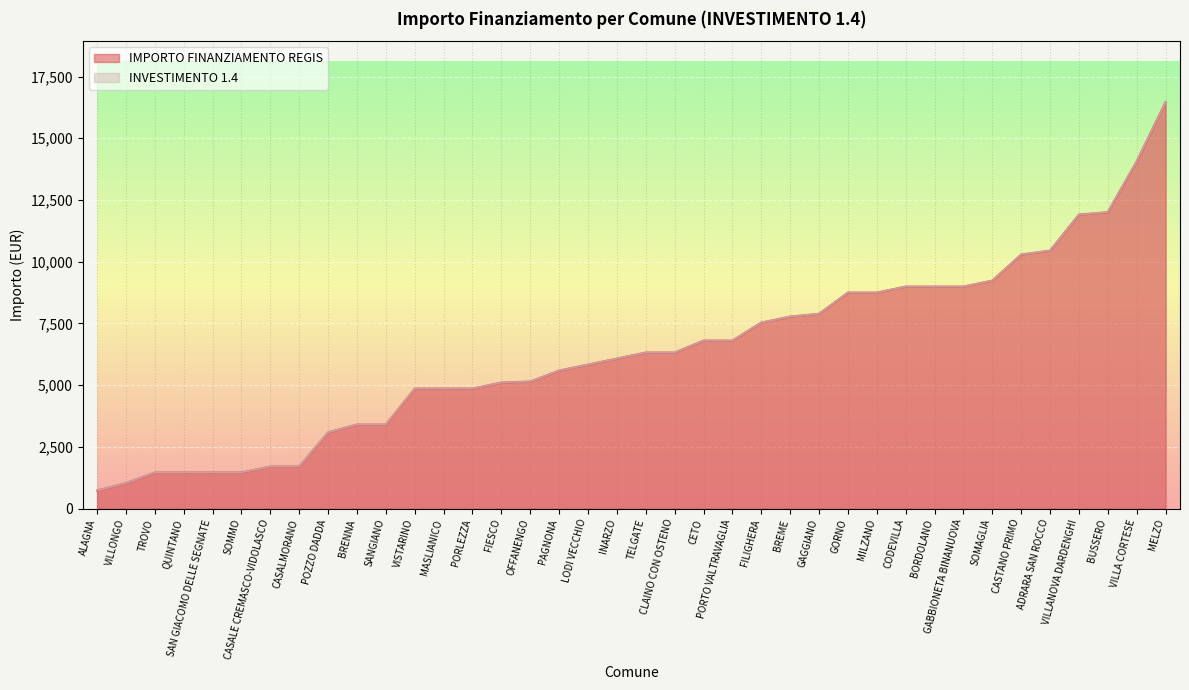

Which category has the highest value in the INVESTIMENTO 1.4 series?

MELZO